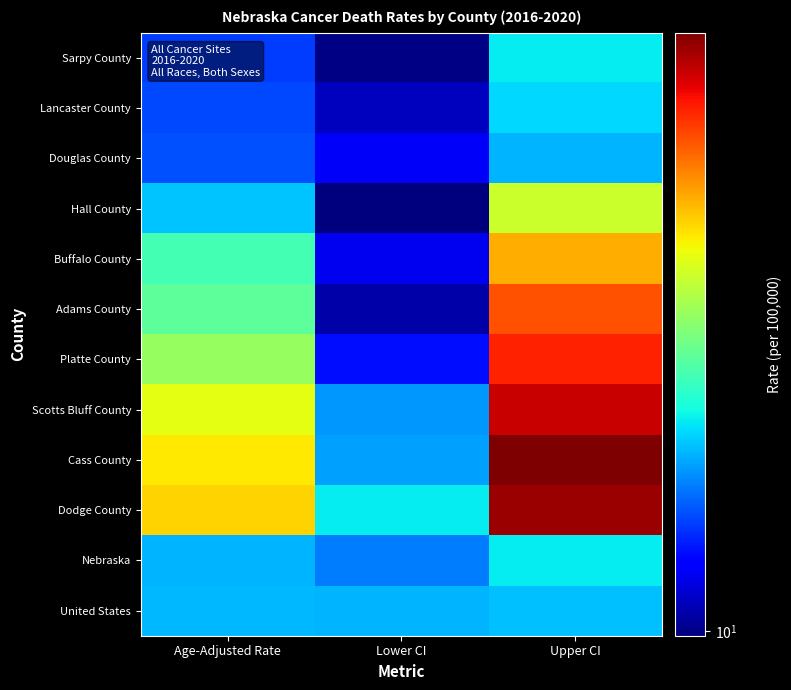

What is the smallest value displayed?

9.9